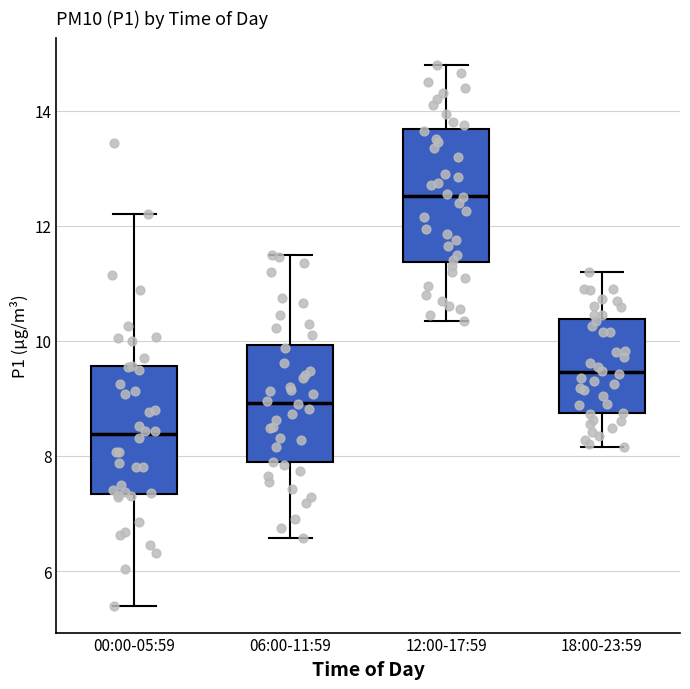

Reading left to right, read every box against the y-axis: the position of its median line, the range the box covers, and the ends of its whiskers. The values are not printed on the chart, so give them approximately, as read against the axis.

00:00-05:59: median 8.4, box 7.4 to 9.6, whiskers 5.4 to 12.2
06:00-11:59: median 9.0, box 7.8 to 10.0, whiskers 6.6 to 11.6
12:00-17:59: median 12.6, box 11.4 to 13.6, whiskers 10.4 to 14.8
18:00-23:59: median 9.4, box 8.8 to 10.4, whiskers 8.2 to 11.2